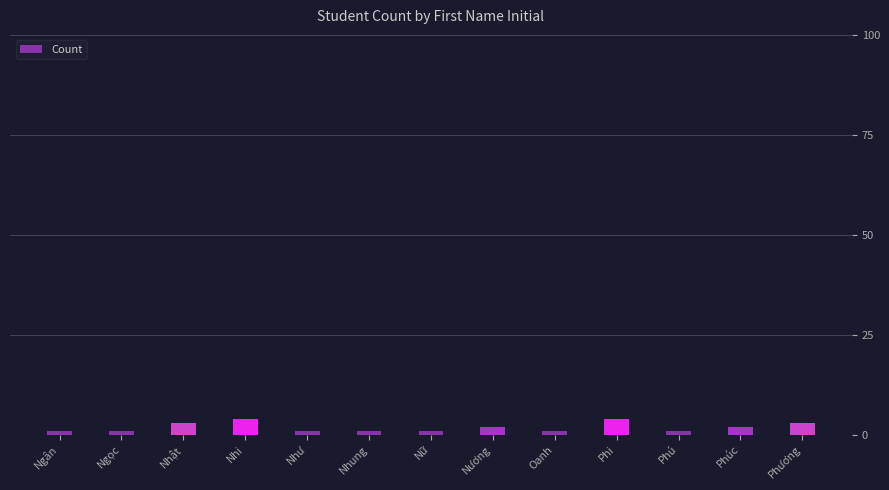

Approximately how many times larger is the value at Ngân compared to Oanh?

1.0